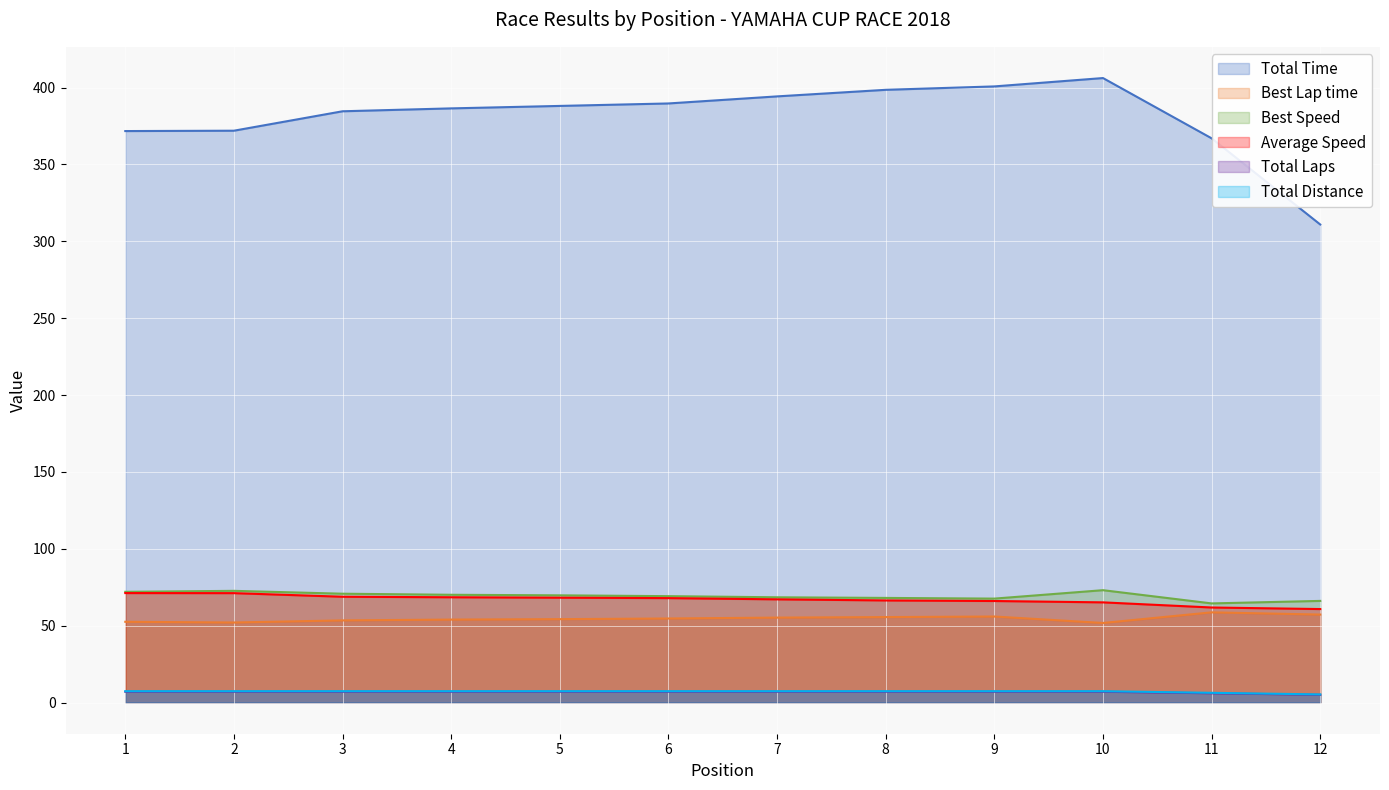

What is the minimum value for Average Speed?

60.8